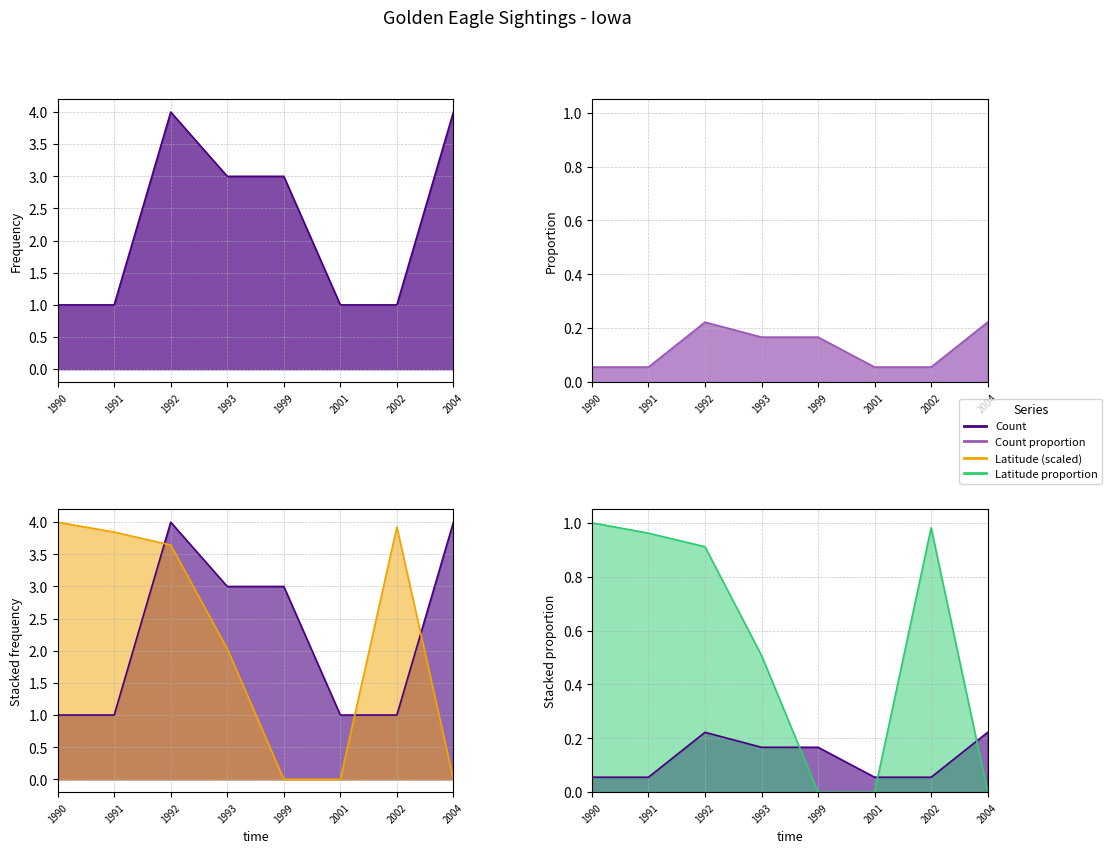

True or false: Count and Count proportion cross at least once.

False